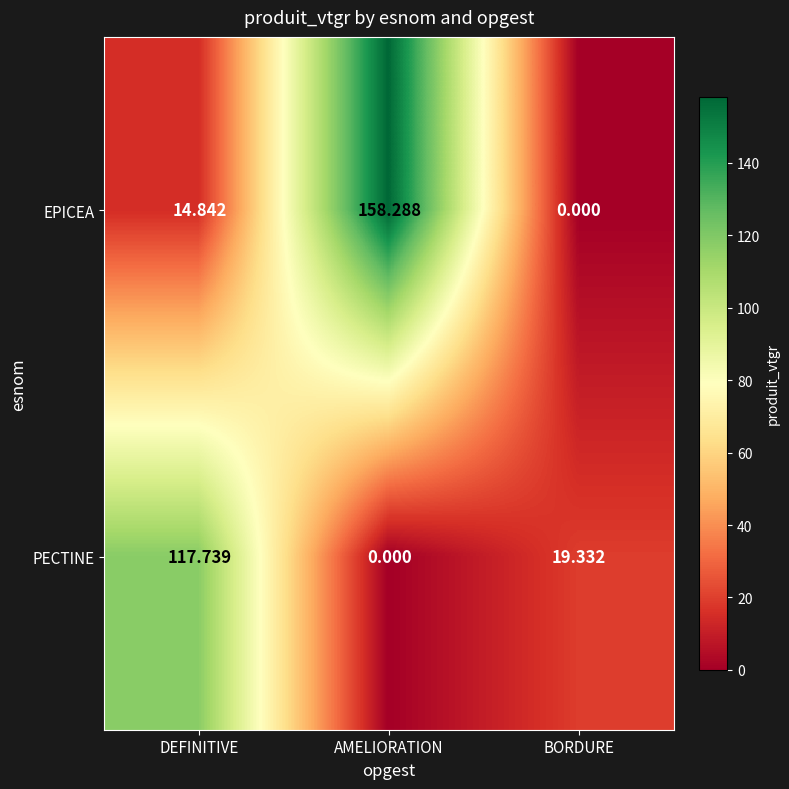

Rank the series at BORDURE from lowest to highest value.

EPICEA, PECTINE